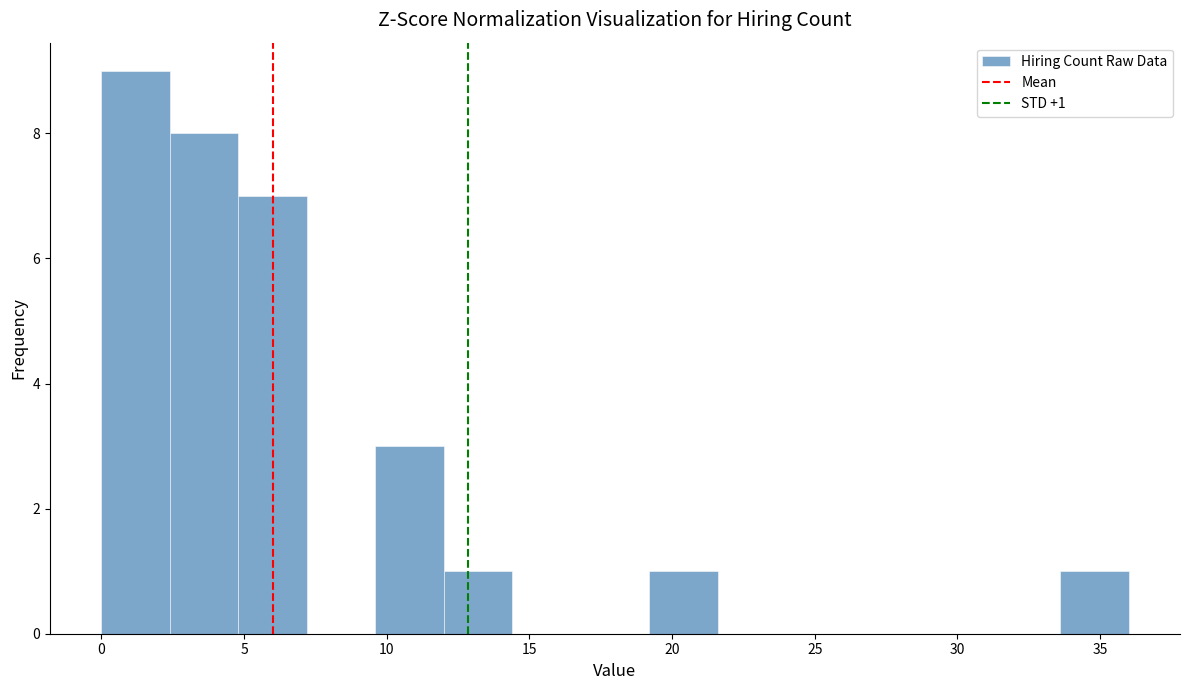

Over which range of the x-axis is the bar tallest?

0.0 to 2.4